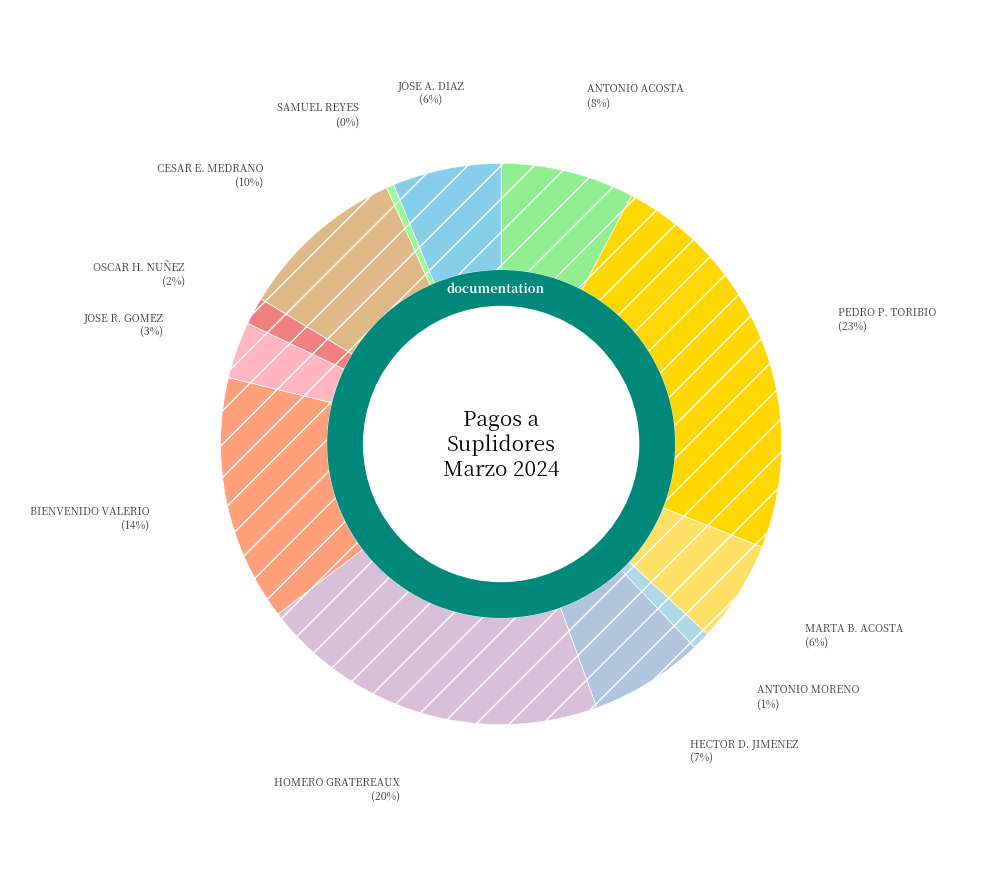

To the nearest percent, what percentage of the pie is HECTOR DARIO JIMENEZ GOMEZ?

7%